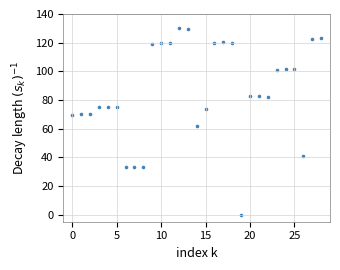

What is the range of Y values (max minus min)?

130.0